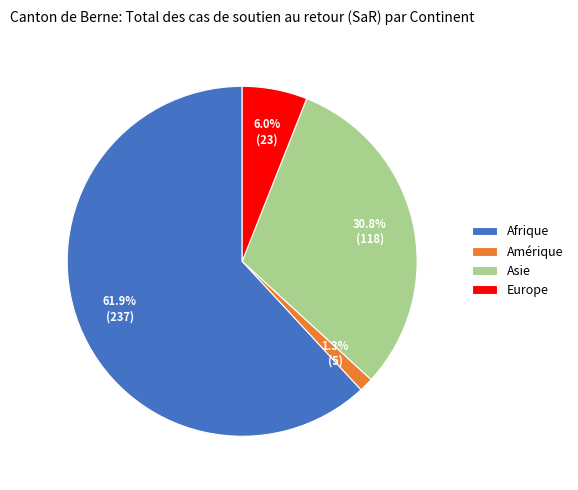

Combined, what portion of the pie is Afrique and Europe?

67.9%